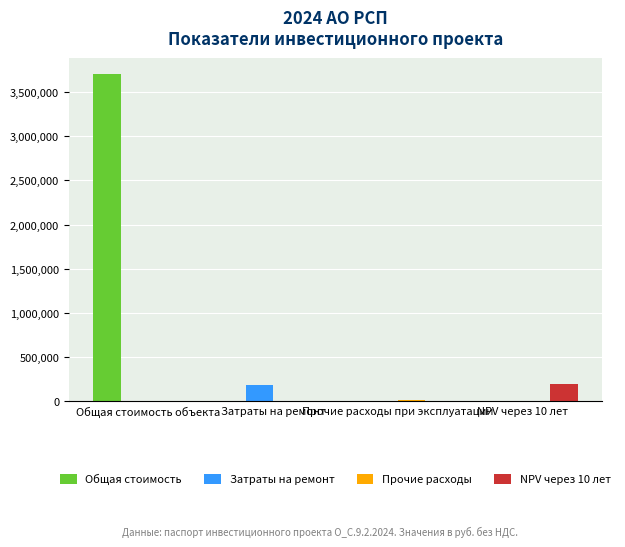

Is it true that Затраты на ремонт equals 61429 at Затраты на ремонт?

False